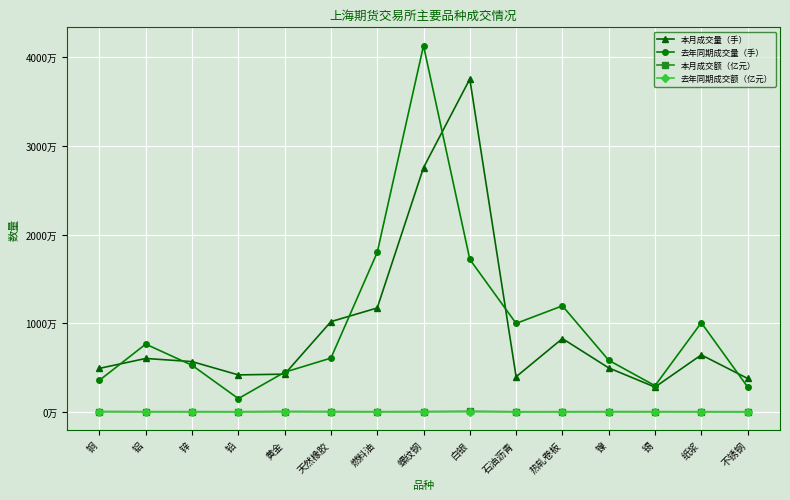

Does the chart have visible grid lines?

Yes